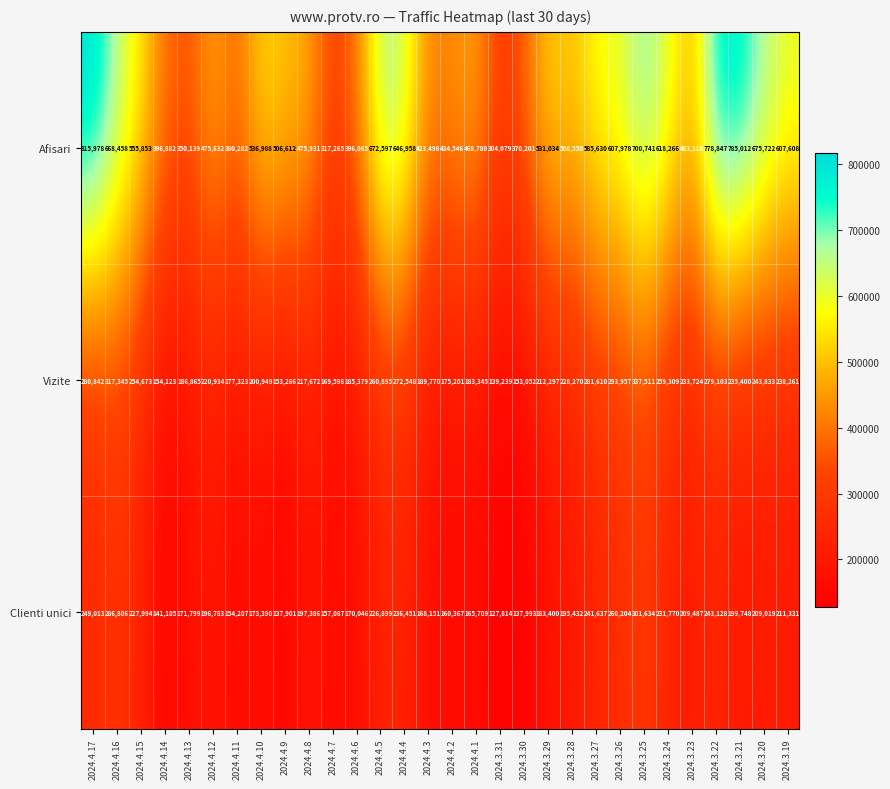

Is it true that Vizite equals 270271 at 2024.4.9?

False